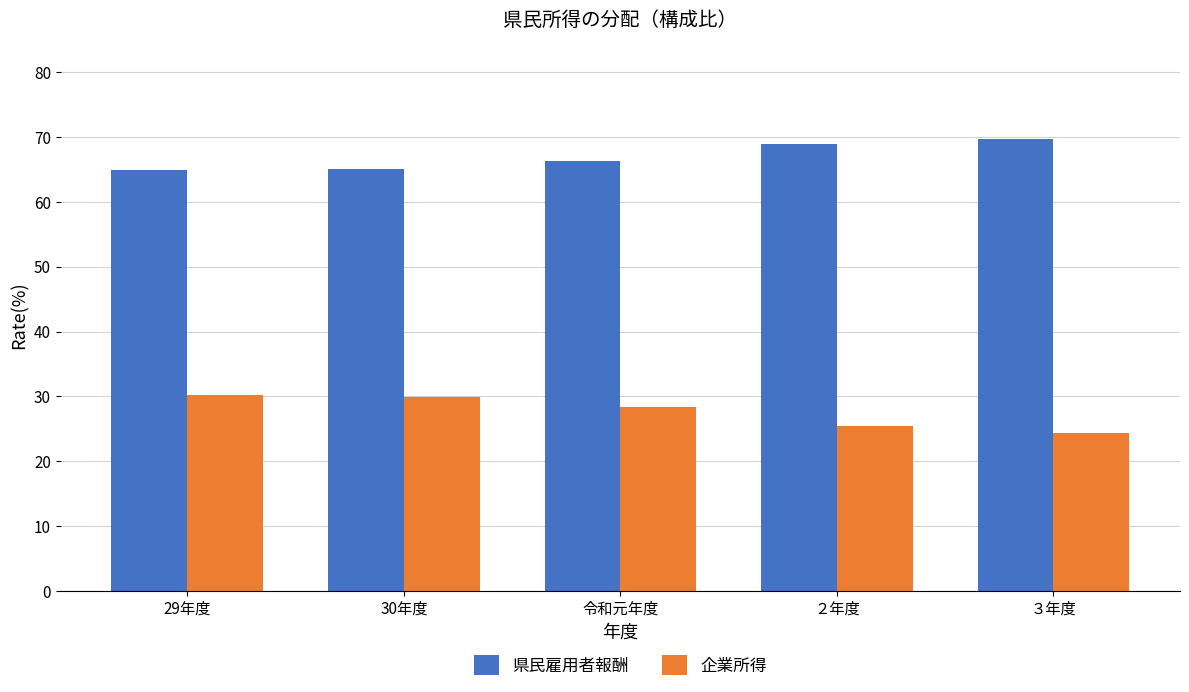

What is the highest value of the 企業所得 series?

30.2